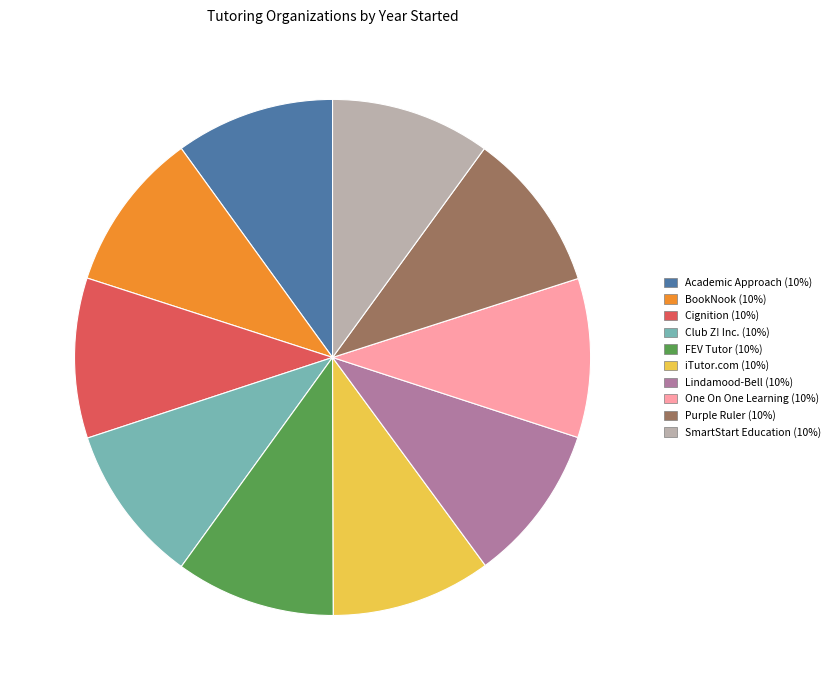

Combined, do SmartStart Education (10%) and FEV Tutor (10%) account for over 50%?

No